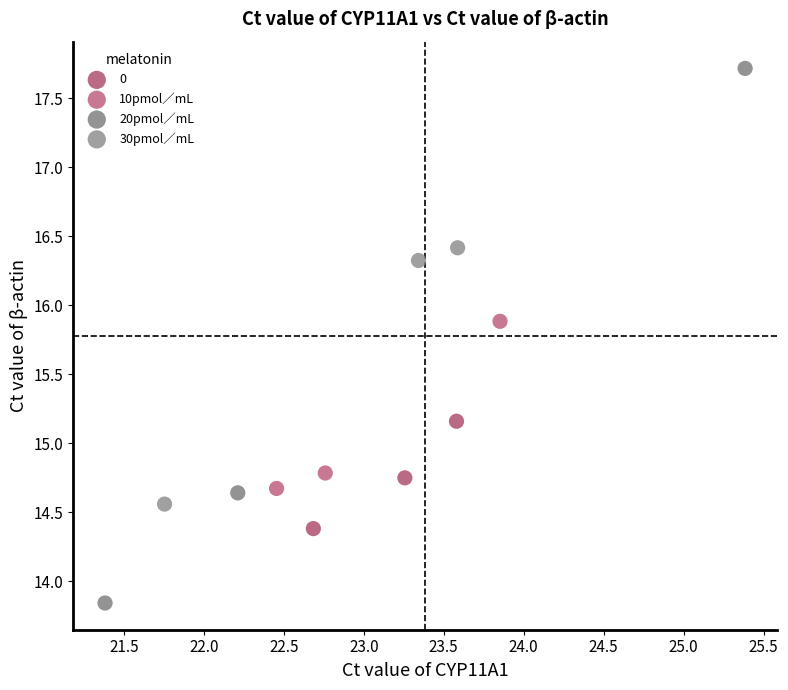

Which series has the widest spread of Y values?

20pmol∕mL